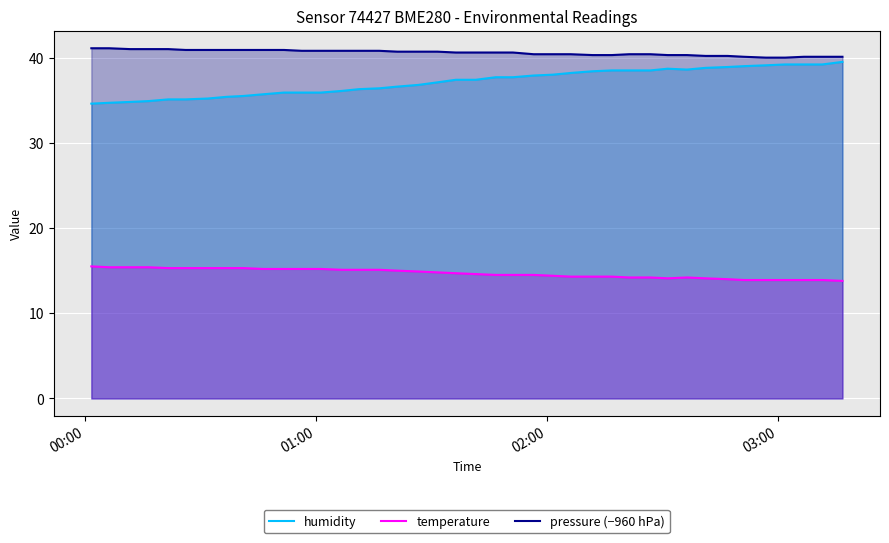

What is the difference between the second highest and minimum values in the humidity series?

4.6